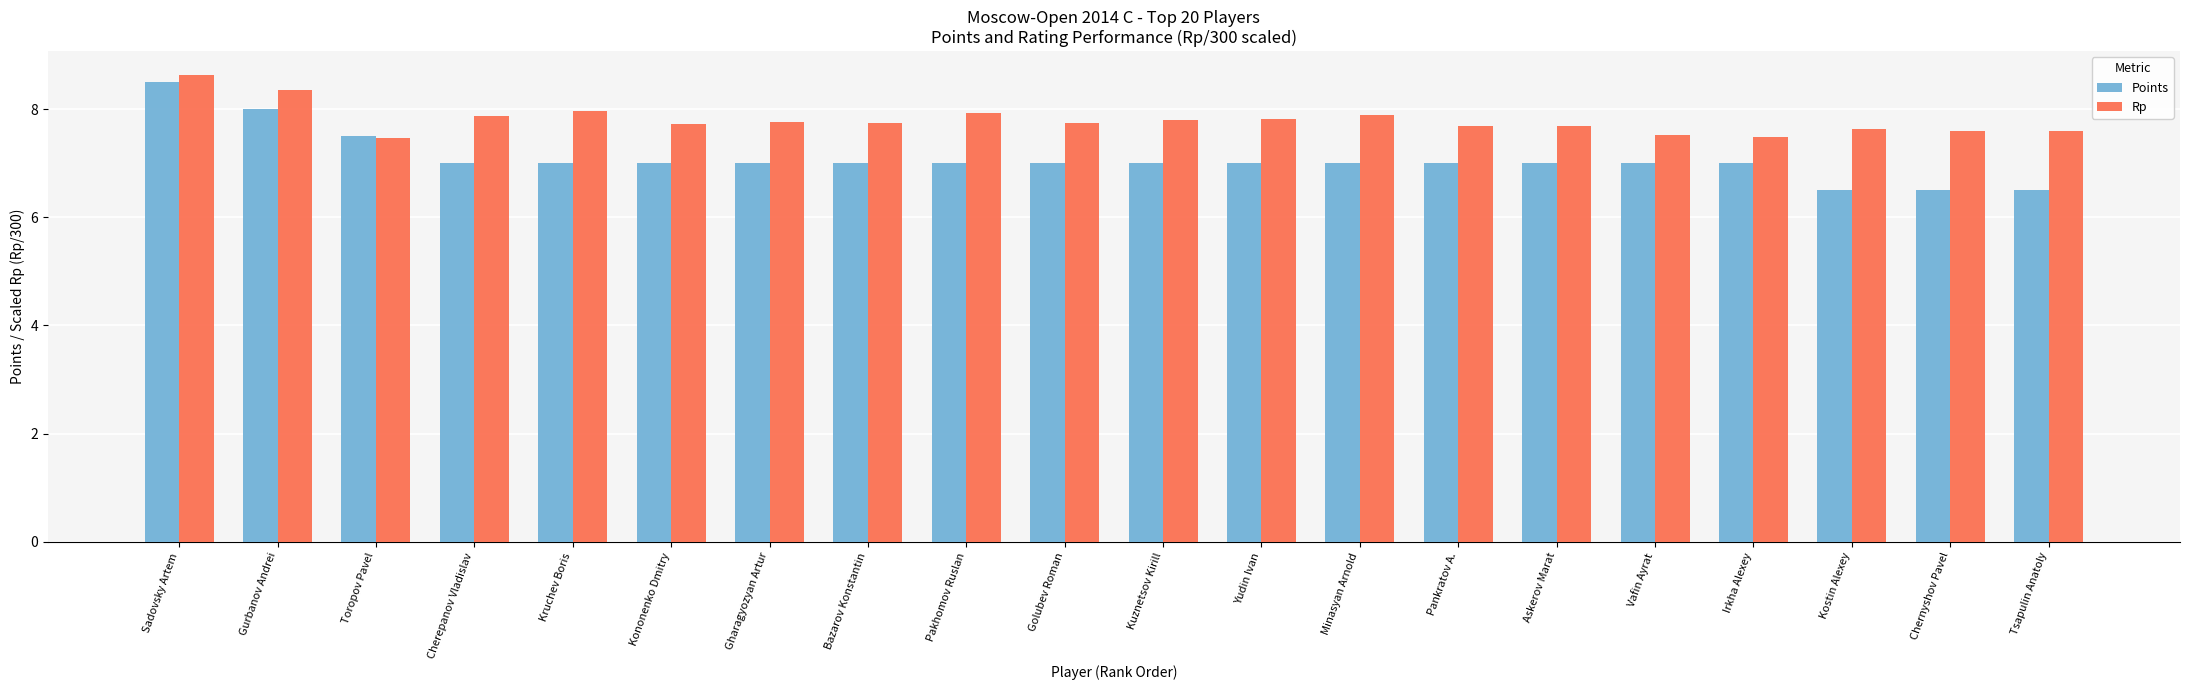

Rank the series at Minasyan Arnold from lowest to highest value.

Points, Rp